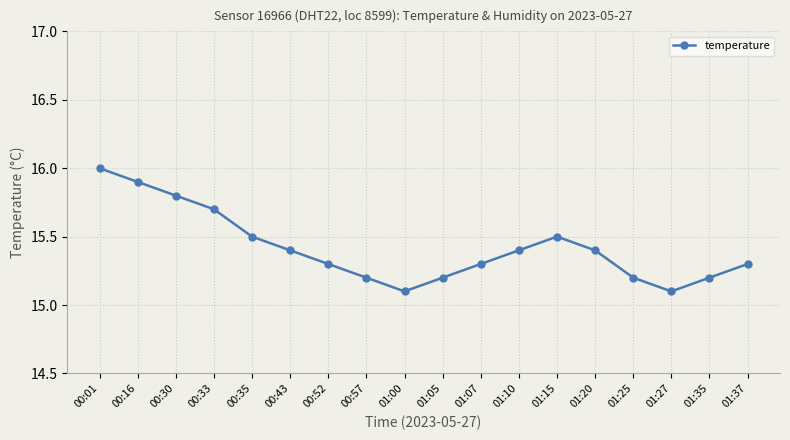

What is the ratio of the value at 01:07 to the value at 00:35?

1.0